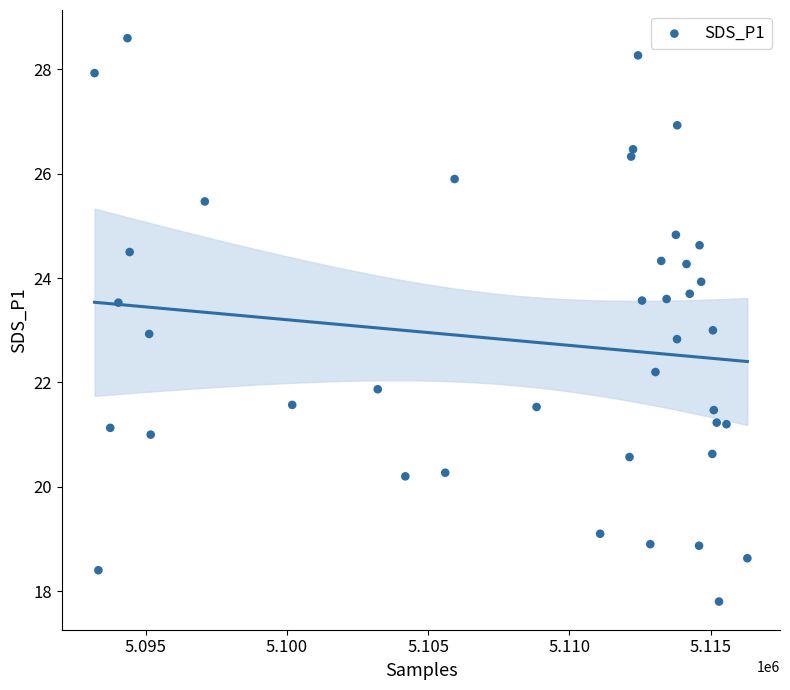

What is the range of Y values (max minus min)?

10.8